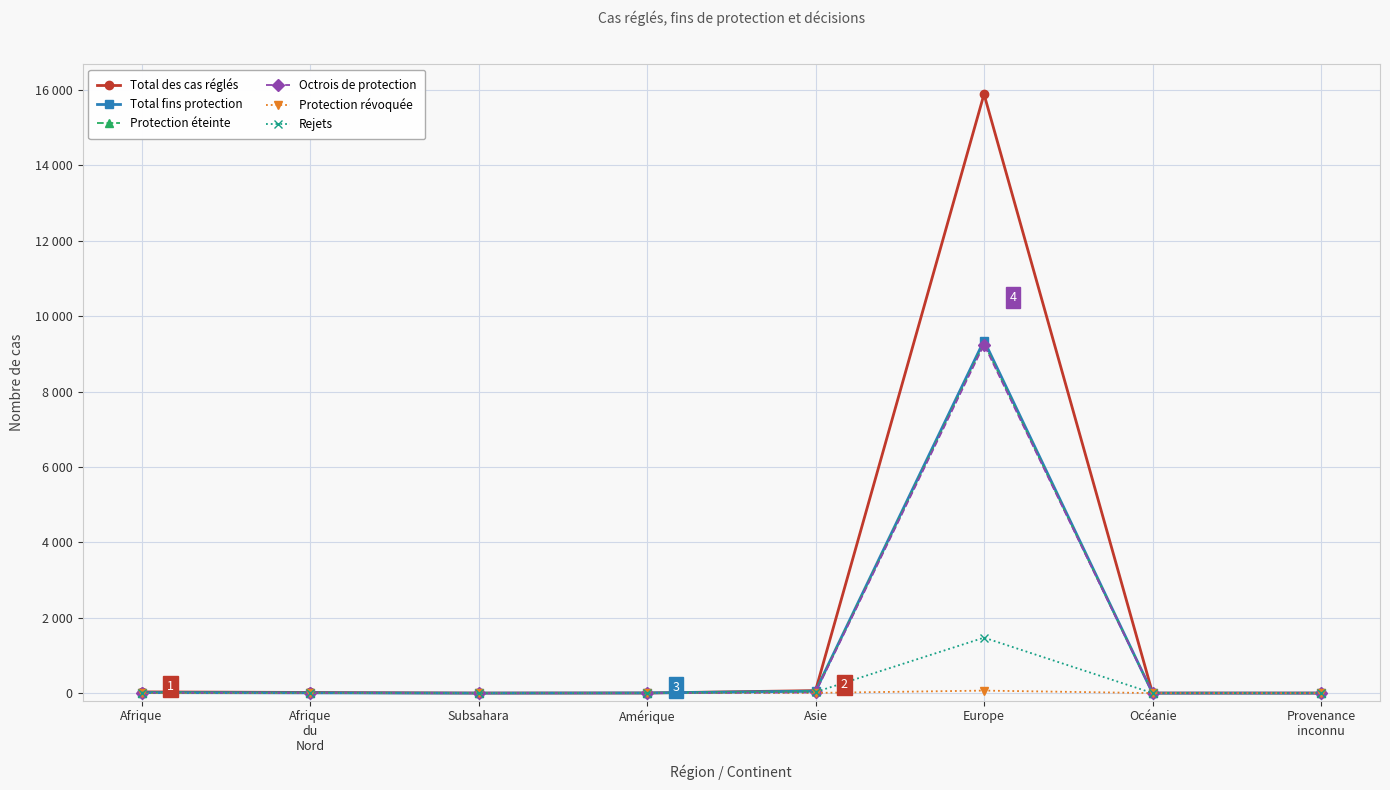

Is this an area chart (filled region under the line)?

No